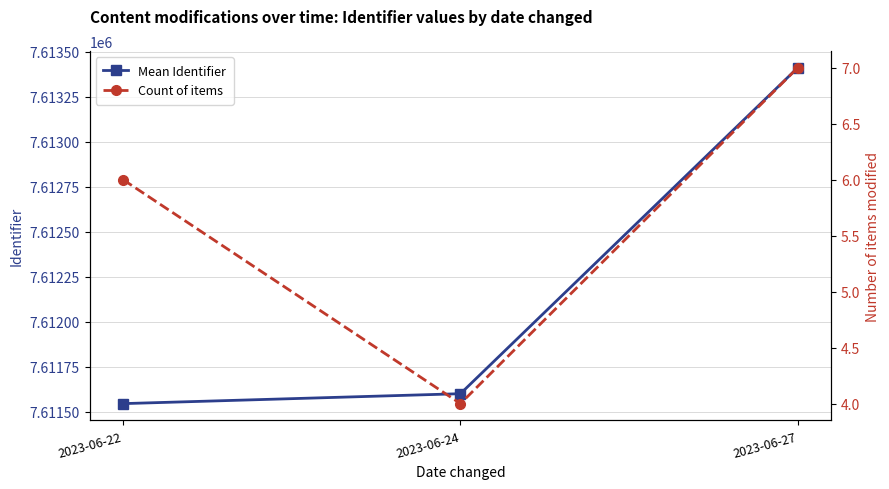

The value of Mean Identifier at 2023-06-27 is 3825682.5. True or false?

False